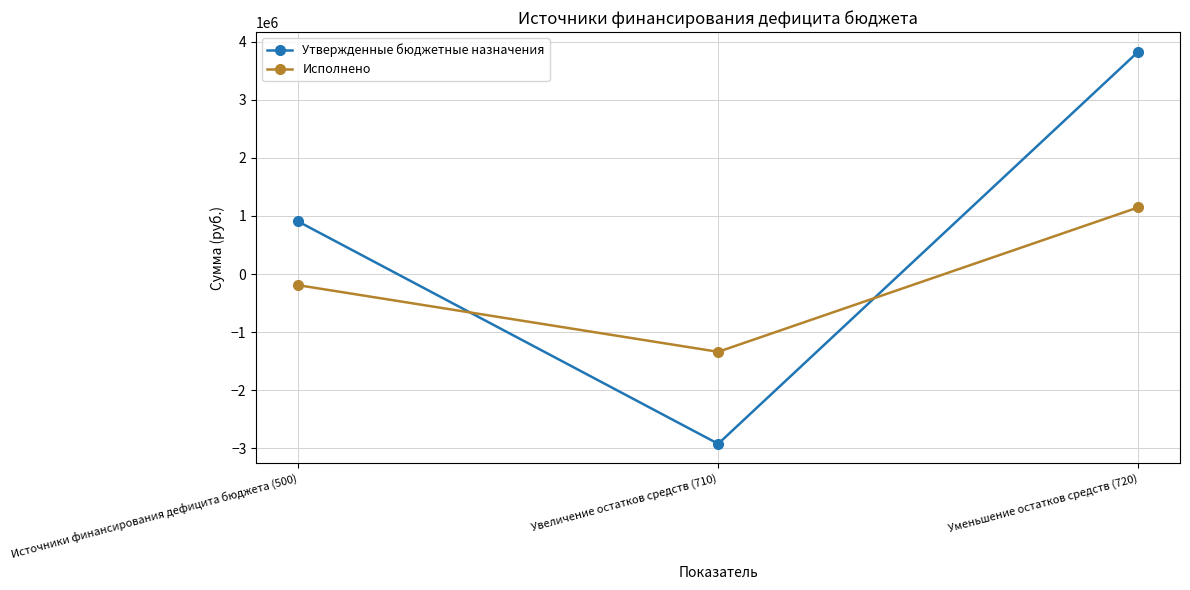

Is the value of Исполнено at Уменьшение остатков средств (720) greater than the value of Утвержденные бюджетные назначения at Источники финансирования дефицита бюджета (500)?

Yes